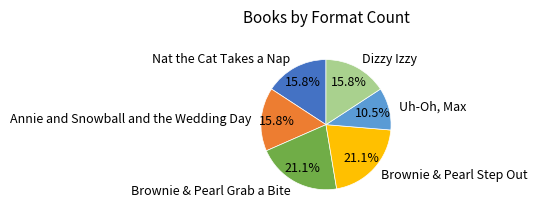

Which slice is the smallest?

Uh-Oh, Max